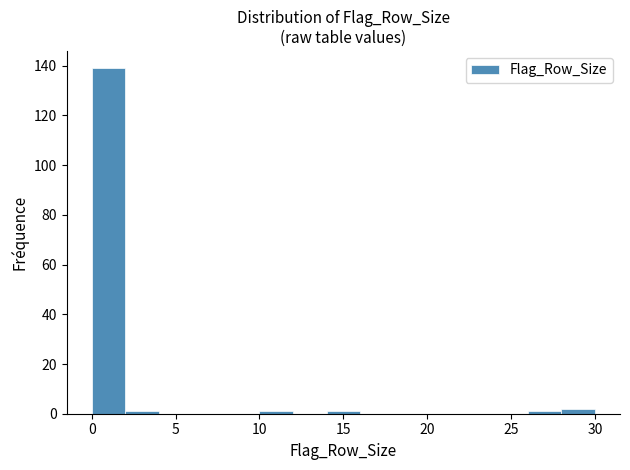

Reading left to right, transcribe this chart: for each bar, give the range it covers on the x-axis and its height. The values are not printed on the chart, so give them approximately, as read against the axis.

0 to 2: 140
2 to 4: under 2
4 to 6: 0
6 to 8: 0
8 to 10: 0
10 to 12: under 2
12 to 14: 0
14 to 16: under 2
16 to 18: 0
18 to 20: 0
20 to 22: 0
22 to 24: 0
24 to 26: 0
26 to 28: under 2
28 to 30: 2